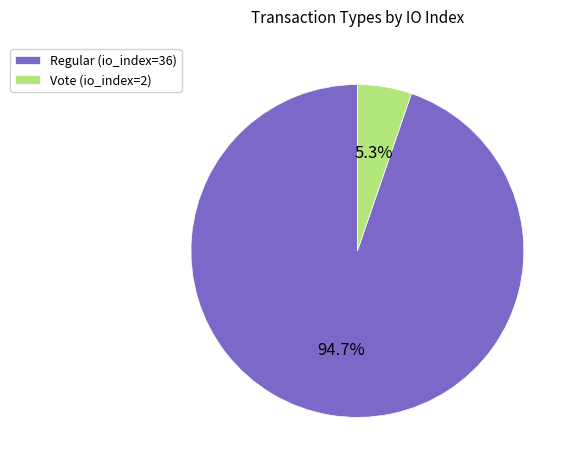

To the nearest percent, what percentage of the pie is Regular?

95%